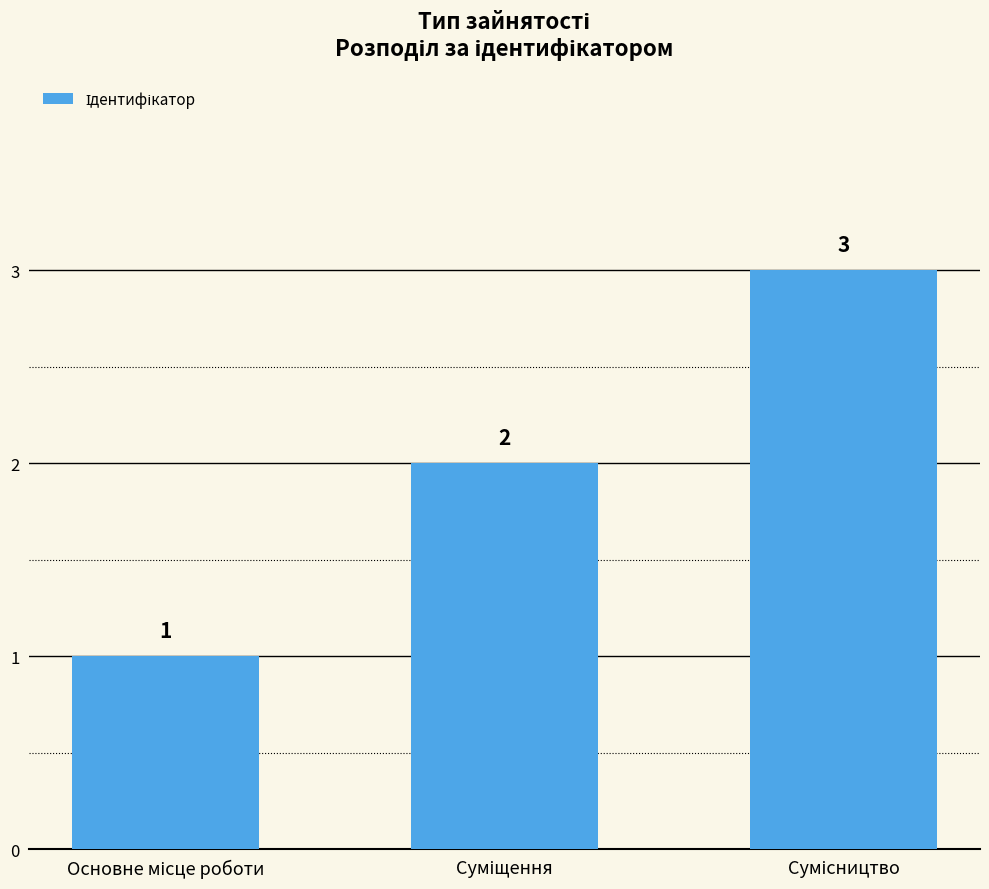

What is the sum of all values?

6